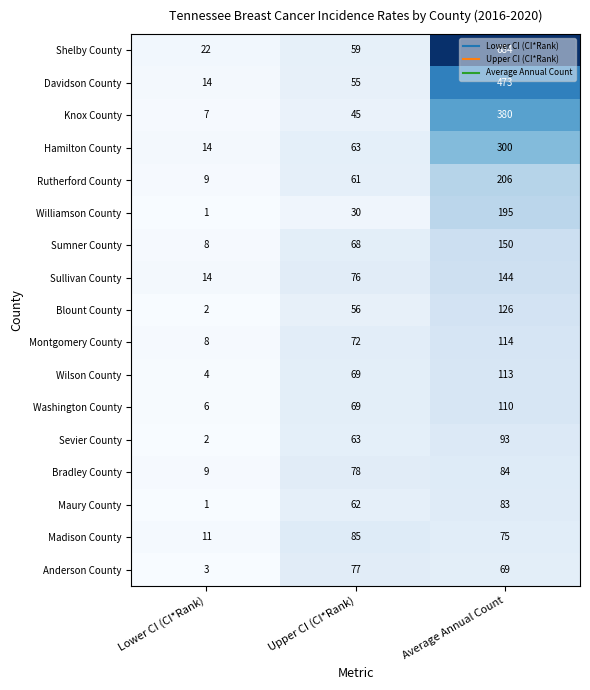

What is the difference between the Sullivan County values at Upper CI (CI*Rank) and Average Annual Count?

68